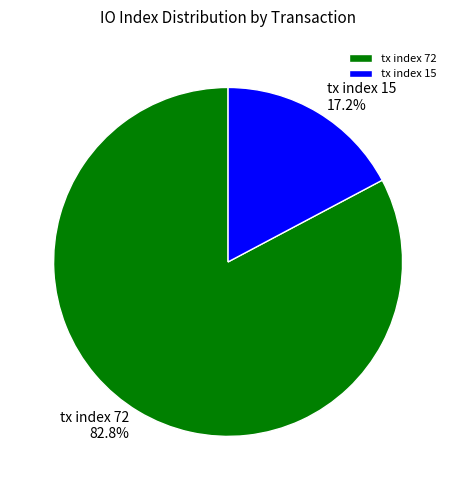

Which category accounts for the majority?

tx index 72